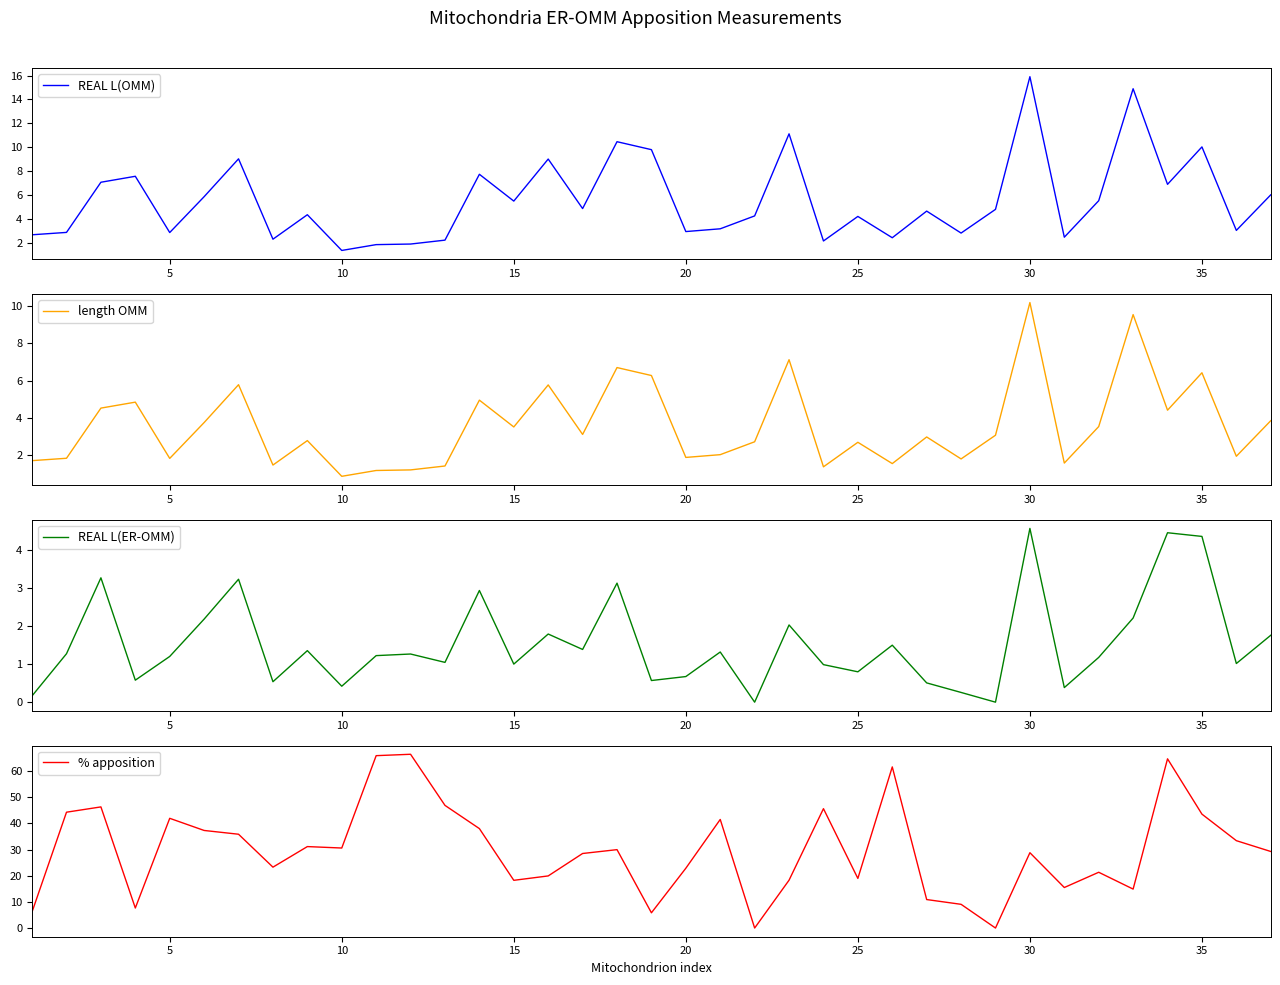

True or false: length OMM has more than 0 points higher than both neighbors.

True